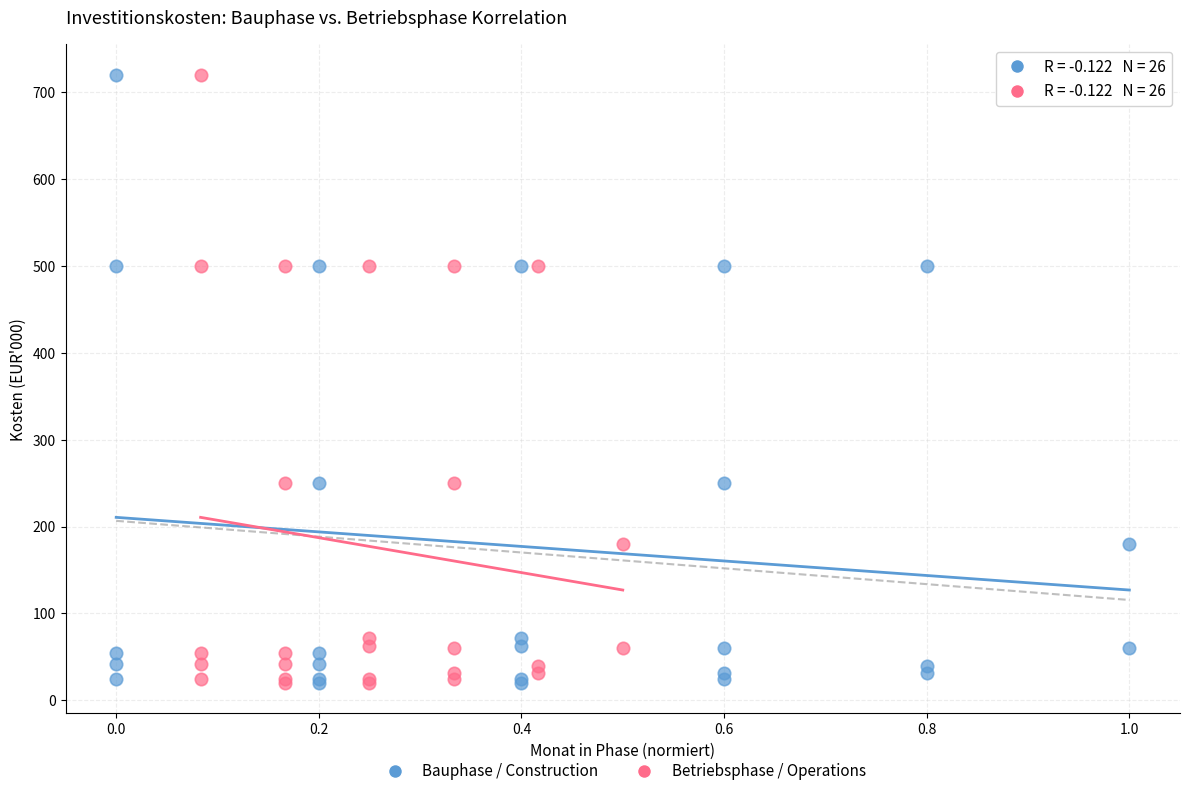

What are all the series names shown in the legend?

Bauphase / Construction, Betriebsphase / Operations